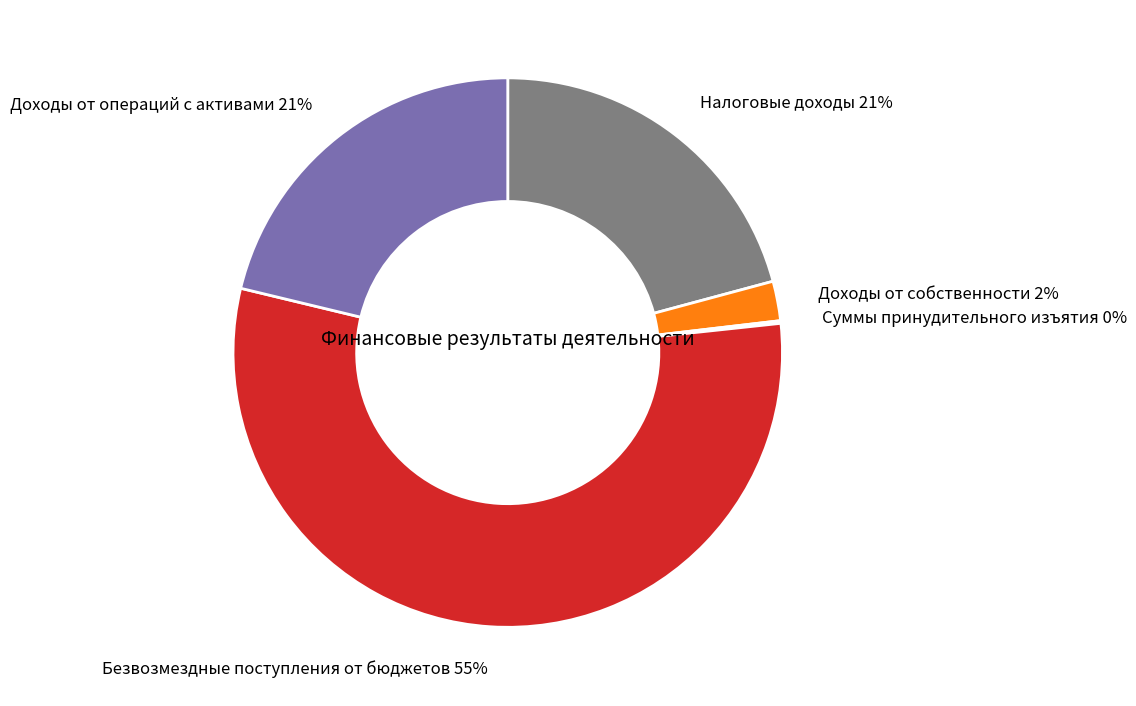

To the nearest percent, what is the average slice percentage?

20%